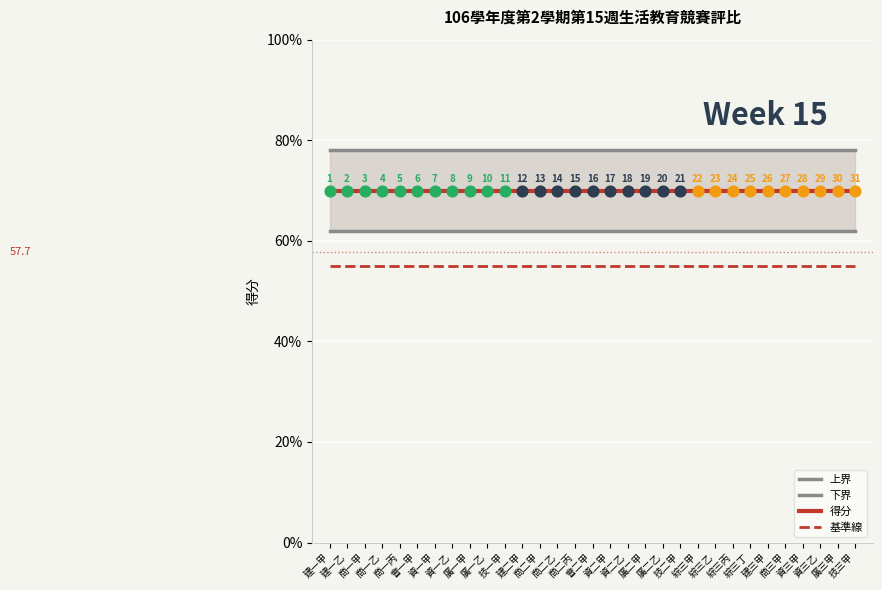

Is the value of 得分 at 綜三丁 greater than the value of 上界 at 技二甲?

No